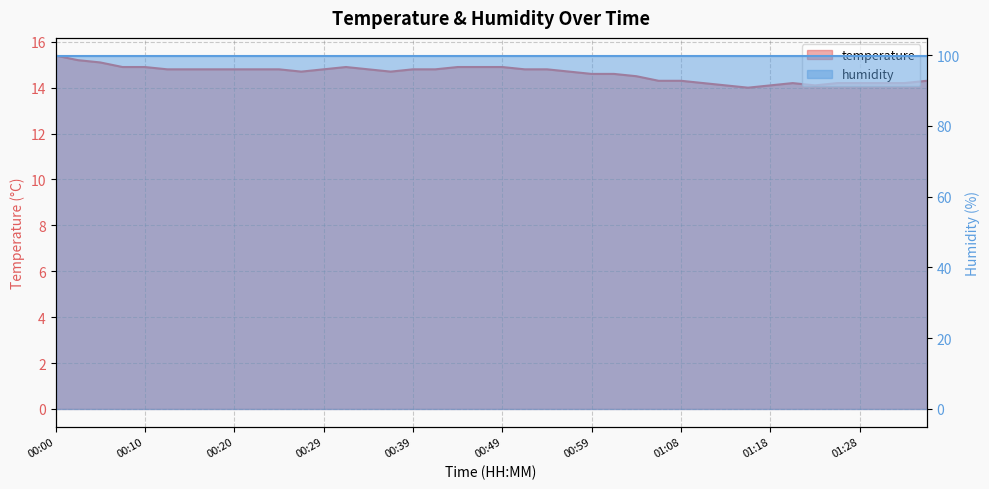

Reading left to right, list all the values displayed in this chart.

00:00=15.4	00:02=15.2	00:05=15.1	00:07=14.9	00:10=14.9	00:12=14.8	00:15=14.8	00:17=14.8	00:20=14.8	00:22=14.8	00:24=14.8	00:27=14.7	00:29=14.8	00:32=14.9	00:34=14.8	00:37=14.7	00:39=14.8	00:41=14.8	00:44=14.9	00:46=14.9	00:49=14.9	00:51=14.8	00:54=14.8	00:56=14.7	00:59=14.6	01:01=14.6	01:03=14.5	01:06=14.3	01:08=14.3	01:11=14.2	01:13=14.1	01:16=14.0	01:18=14.1	01:21=14.2	01:23=14.1	01:25=14.2	01:28=14.2	01:30=14.2	01:33=14.2	01:35=14.3